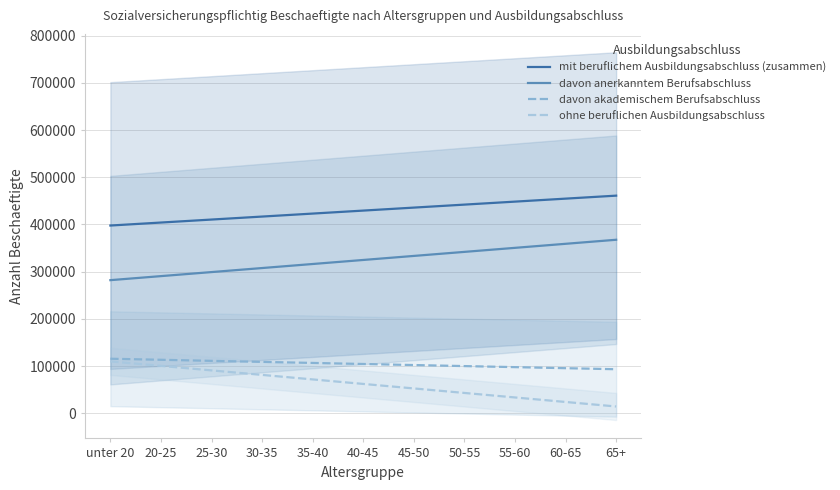

Between 25-30 and 55-60, which is larger?

55-60